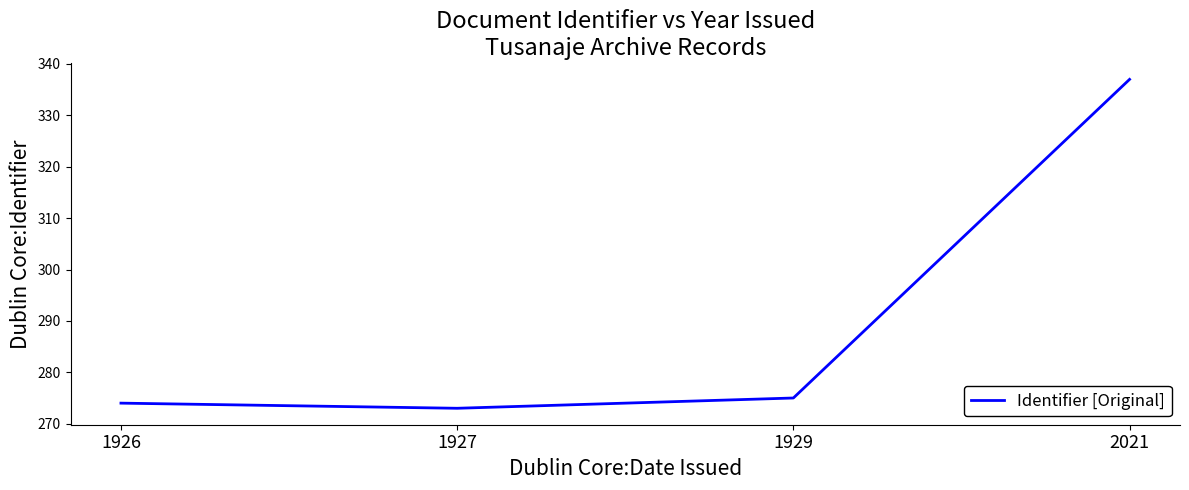

Reading left to right, transcribe all the data shown in this chart.

1926=274	1927=273	1929=275	2021=337